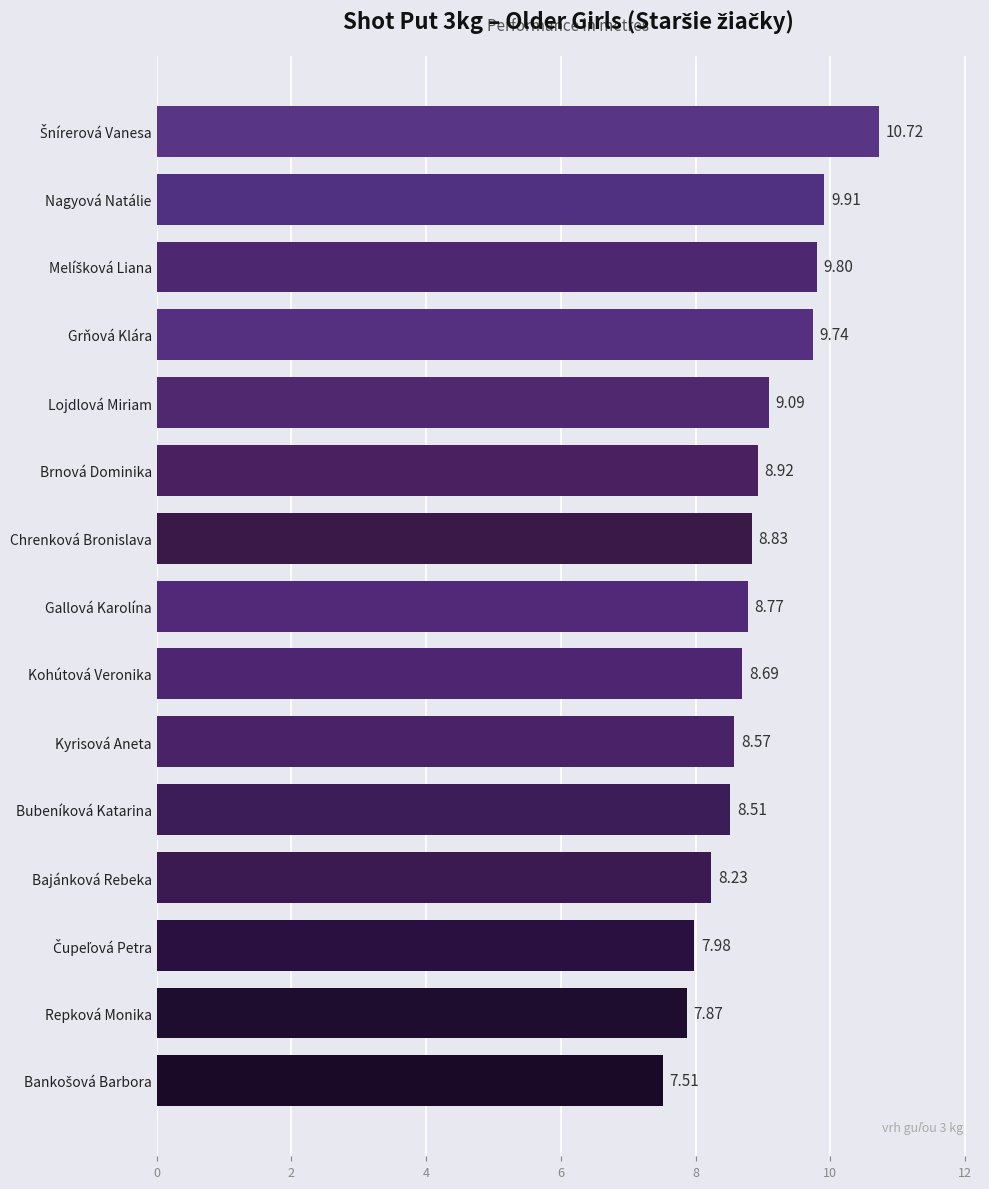

What is the average value?

8.9